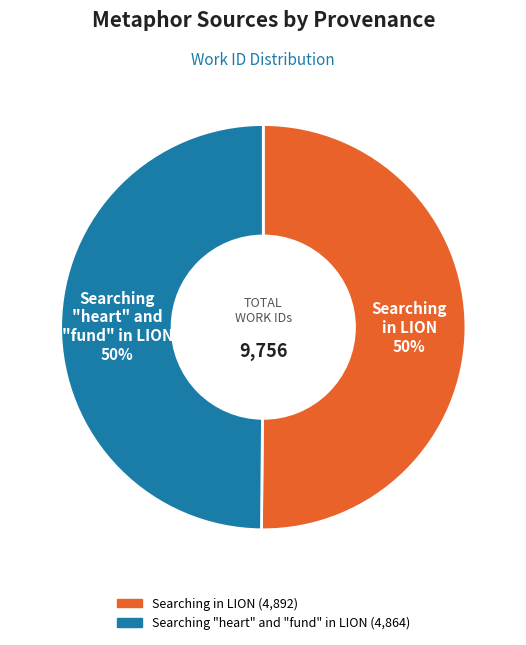

Is the sum of Searching in LION and Searching "heart" and "fund" in LION greater than half?

Yes